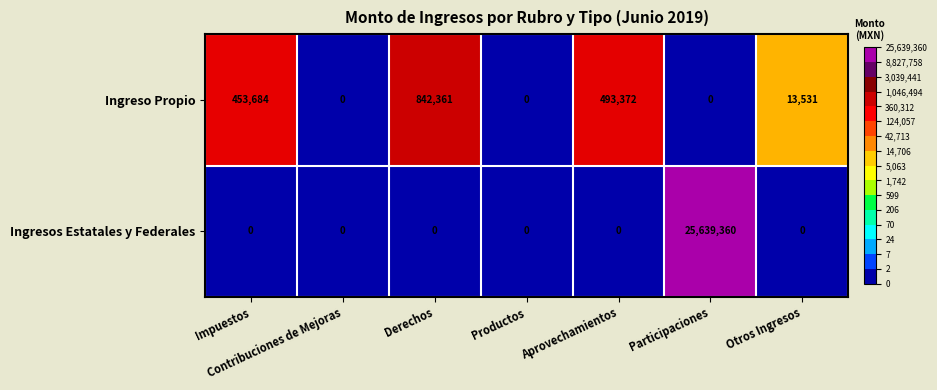

What is the maximum value for Ingresos Estatales y Federales?

25639360